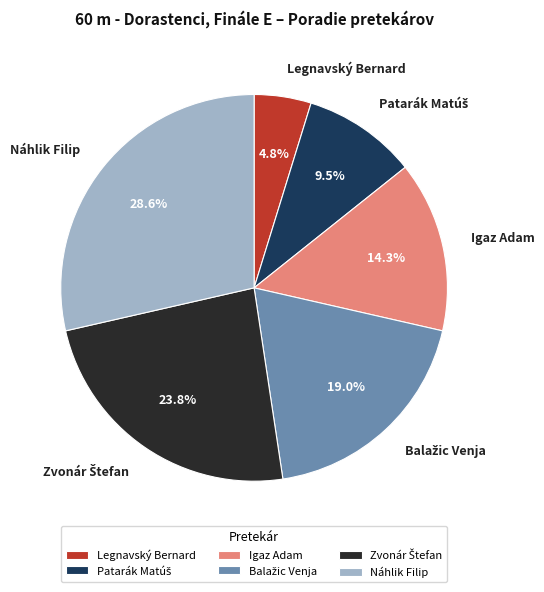

Does Legnavský Bernard represent more than half of the total?

No